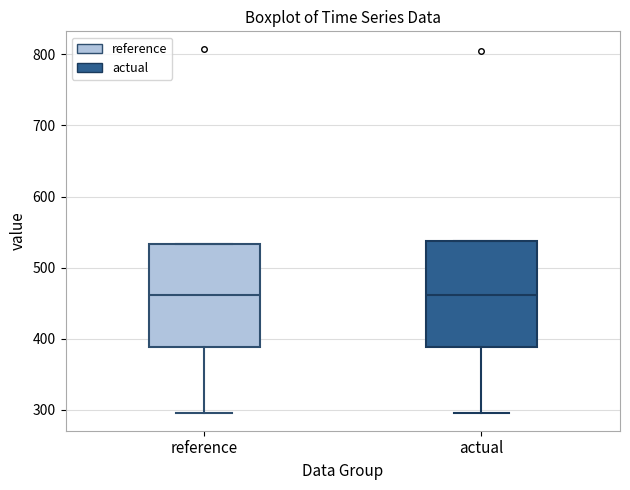

Where does the lower whisker of the box for reference end on the y-axis? The values are not printed on the chart, so give them approximately, as read against the axis.

300